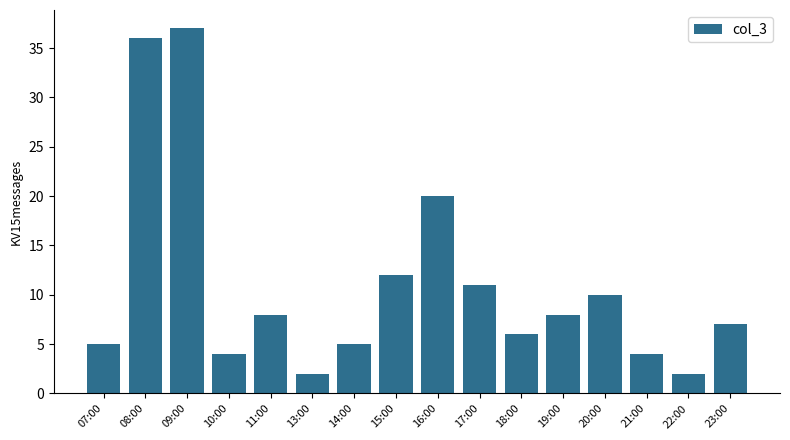

What is the difference between the values at 21:00 and 20:00?

6